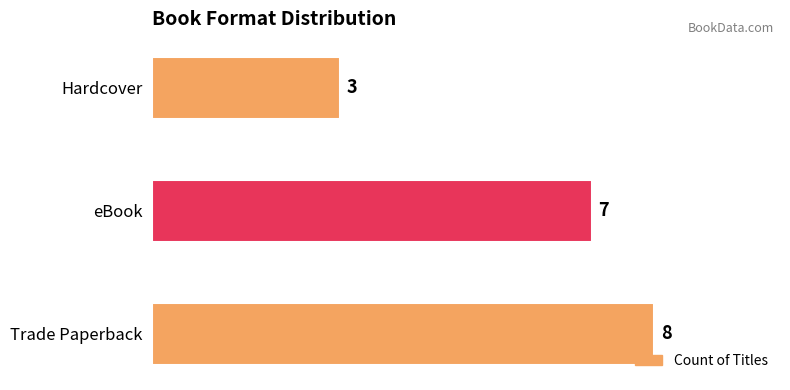

Reading top to bottom, transcribe all the data shown in this chart.

3	7	8